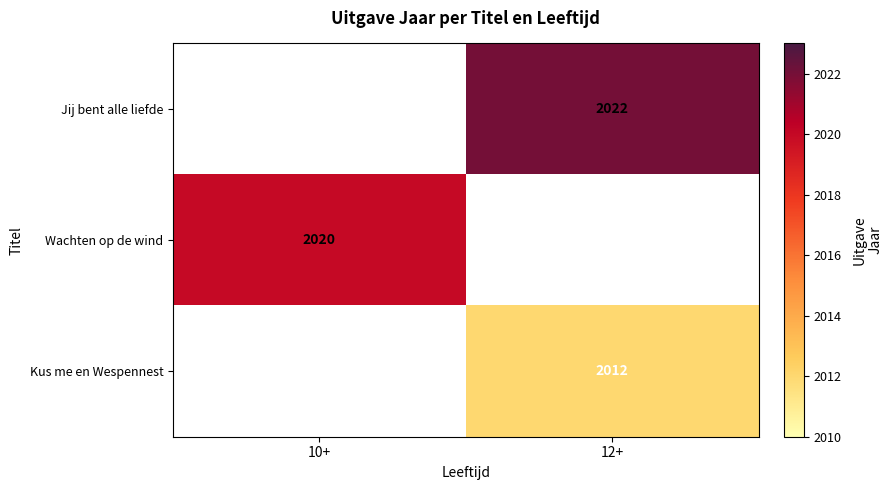

What is the minimum value shown in the chart?

2012.0